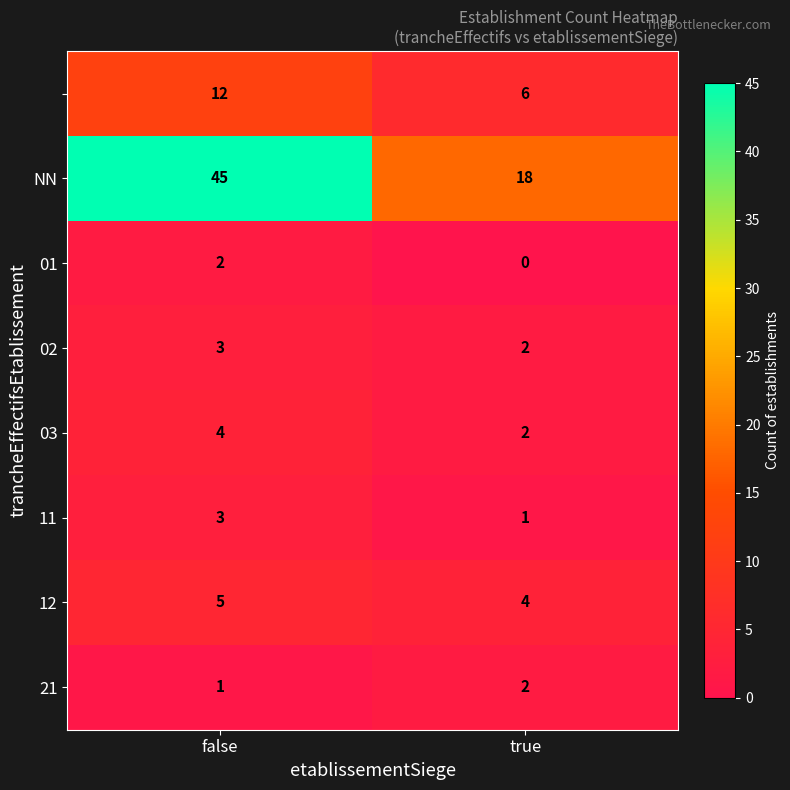

Which category has the lowest value across all series?

true